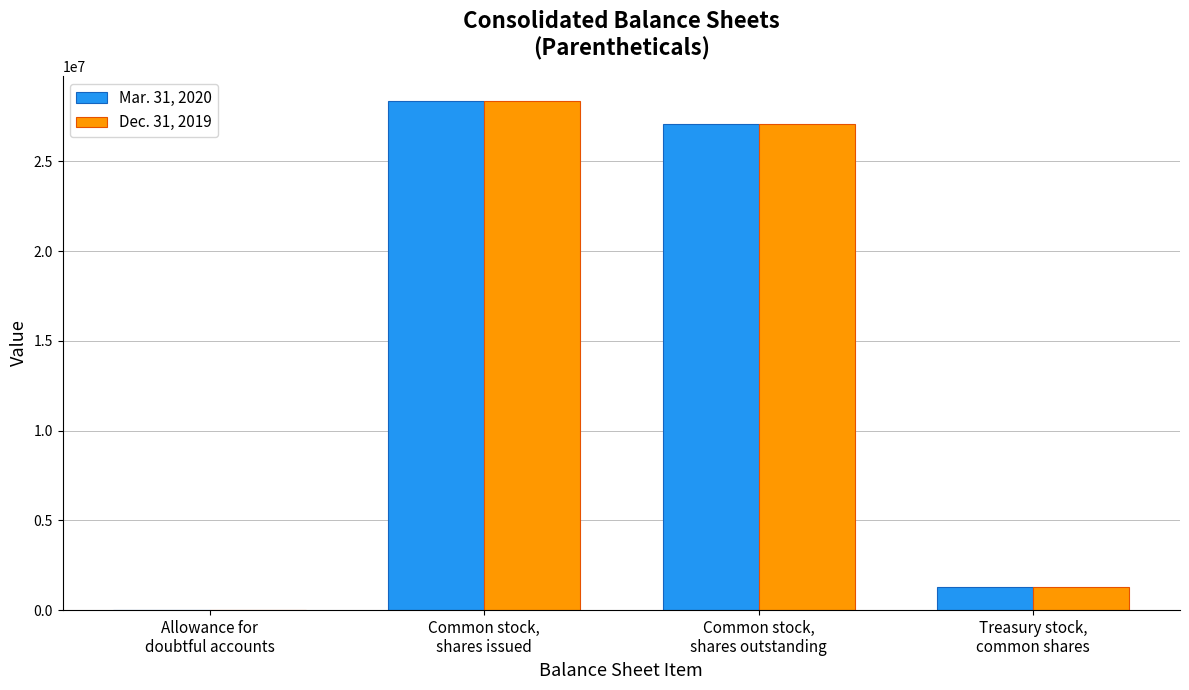

What is the maximum value shown in the chart?

28345525